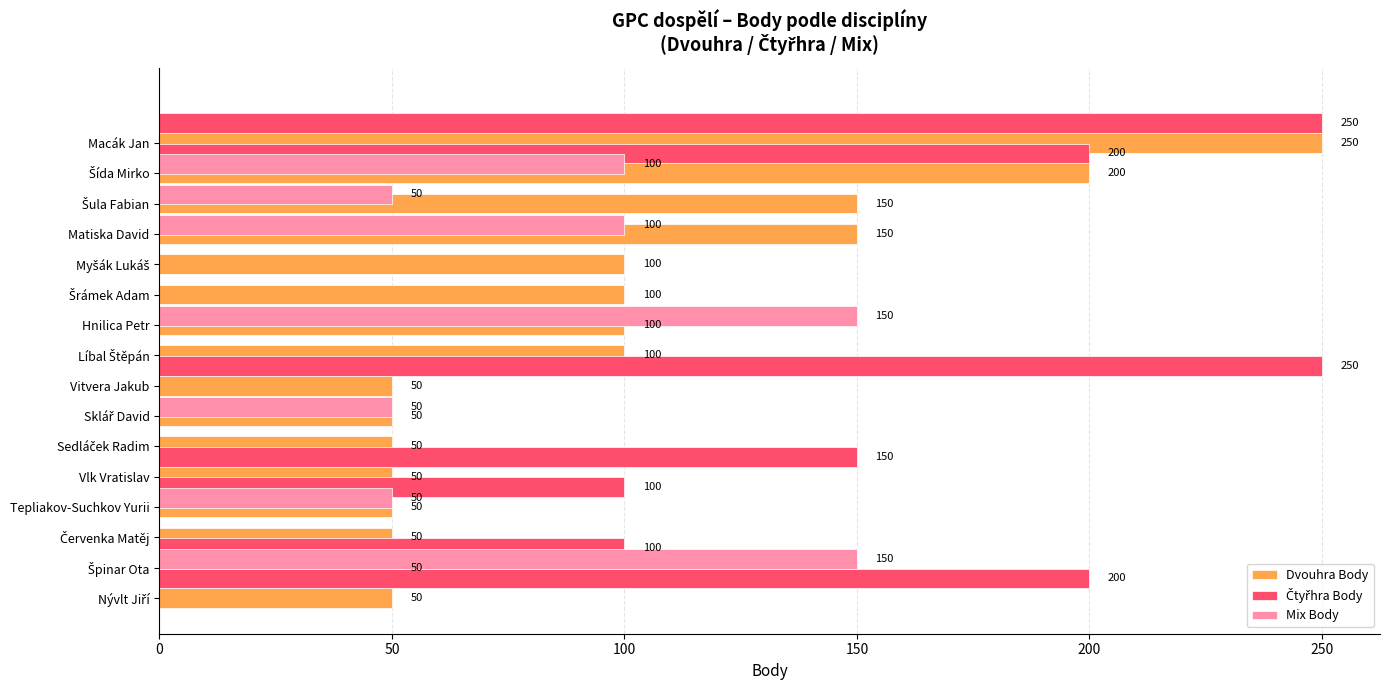

How many values in the Mix Body series exceed 0?

7